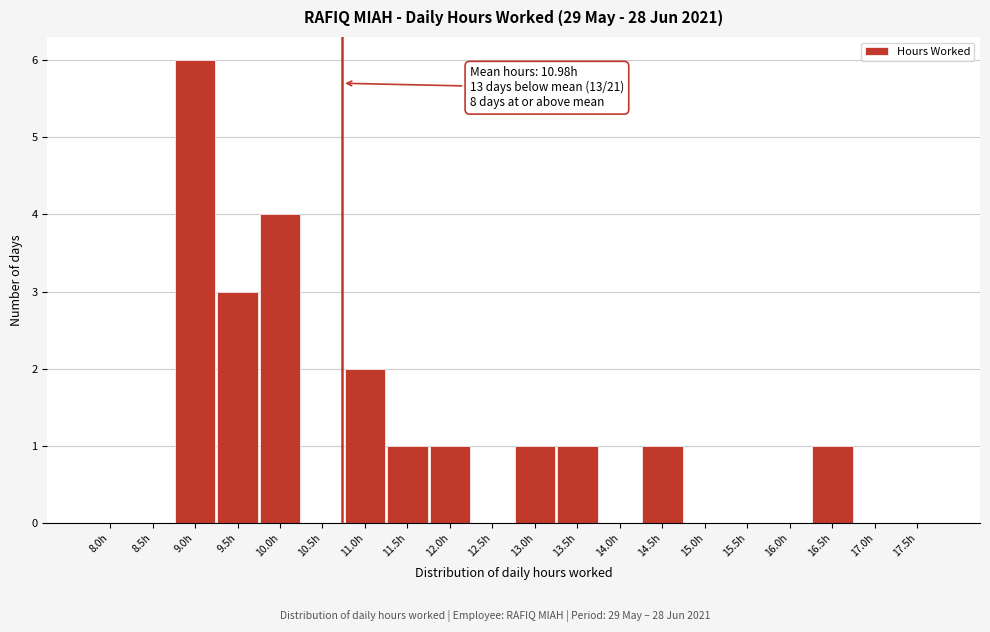

Reading left to right, extract all data points from this chart.

8.0h=0	8.5h=0	9.0h=6	9.5h=3	10.0h=4	10.5h=0	11.0h=2	11.5h=1	12.0h=1	12.5h=0	13.0h=1	13.5h=1	14.0h=0	14.5h=1	15.0h=0	15.5h=0	16.0h=0	16.5h=1	17.0h=0	17.5h=0